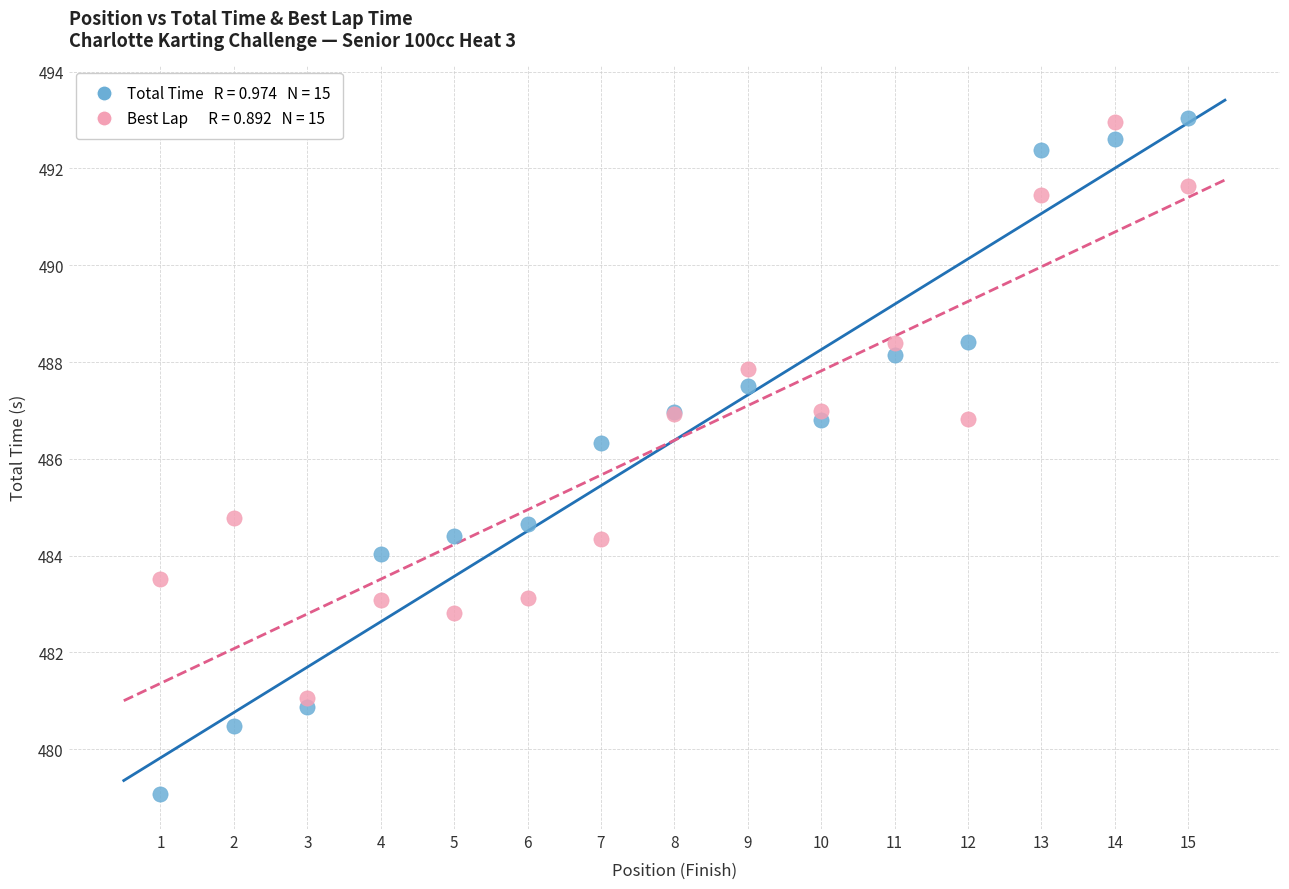

Across all series, what Y value is closest to 486?

486.3